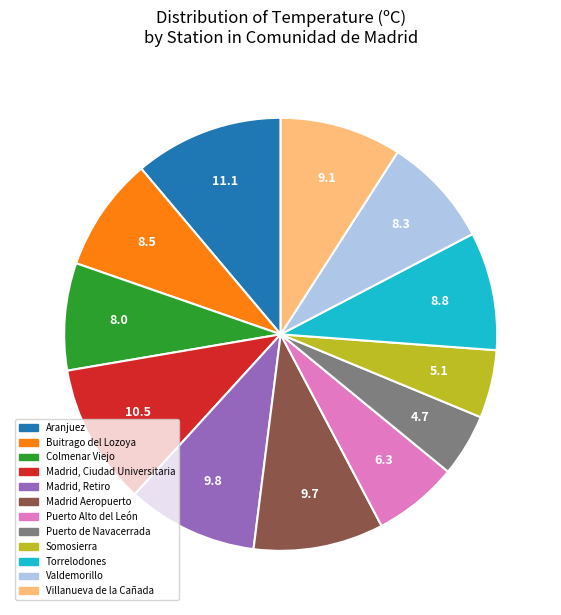

What is the largest slice in the pie chart?

Aranjuez